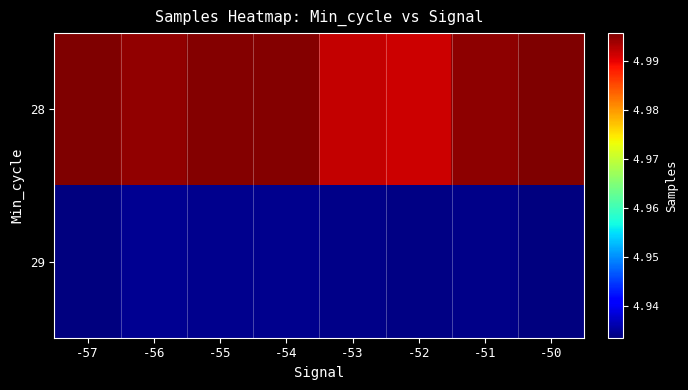

Which category has the highest value across all series?

-57